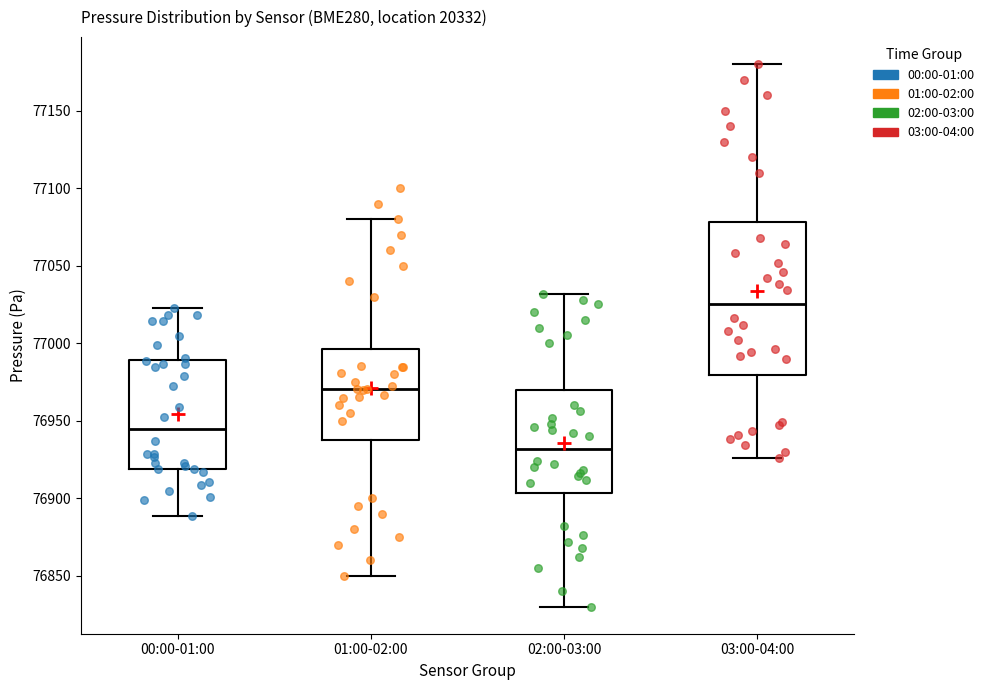

Which box has the lowest median line?

02:00-03:00